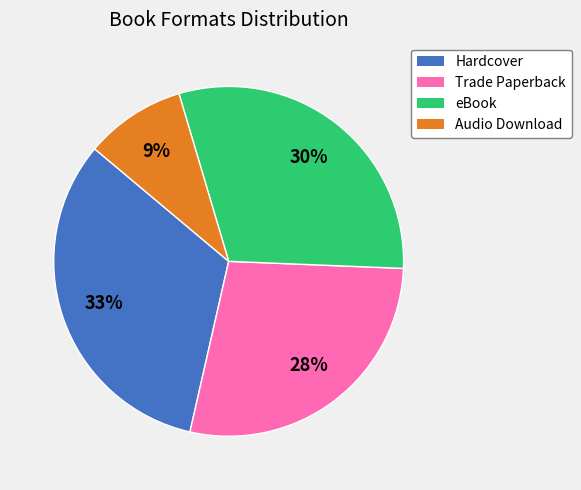

Does any single category account for the majority?

No